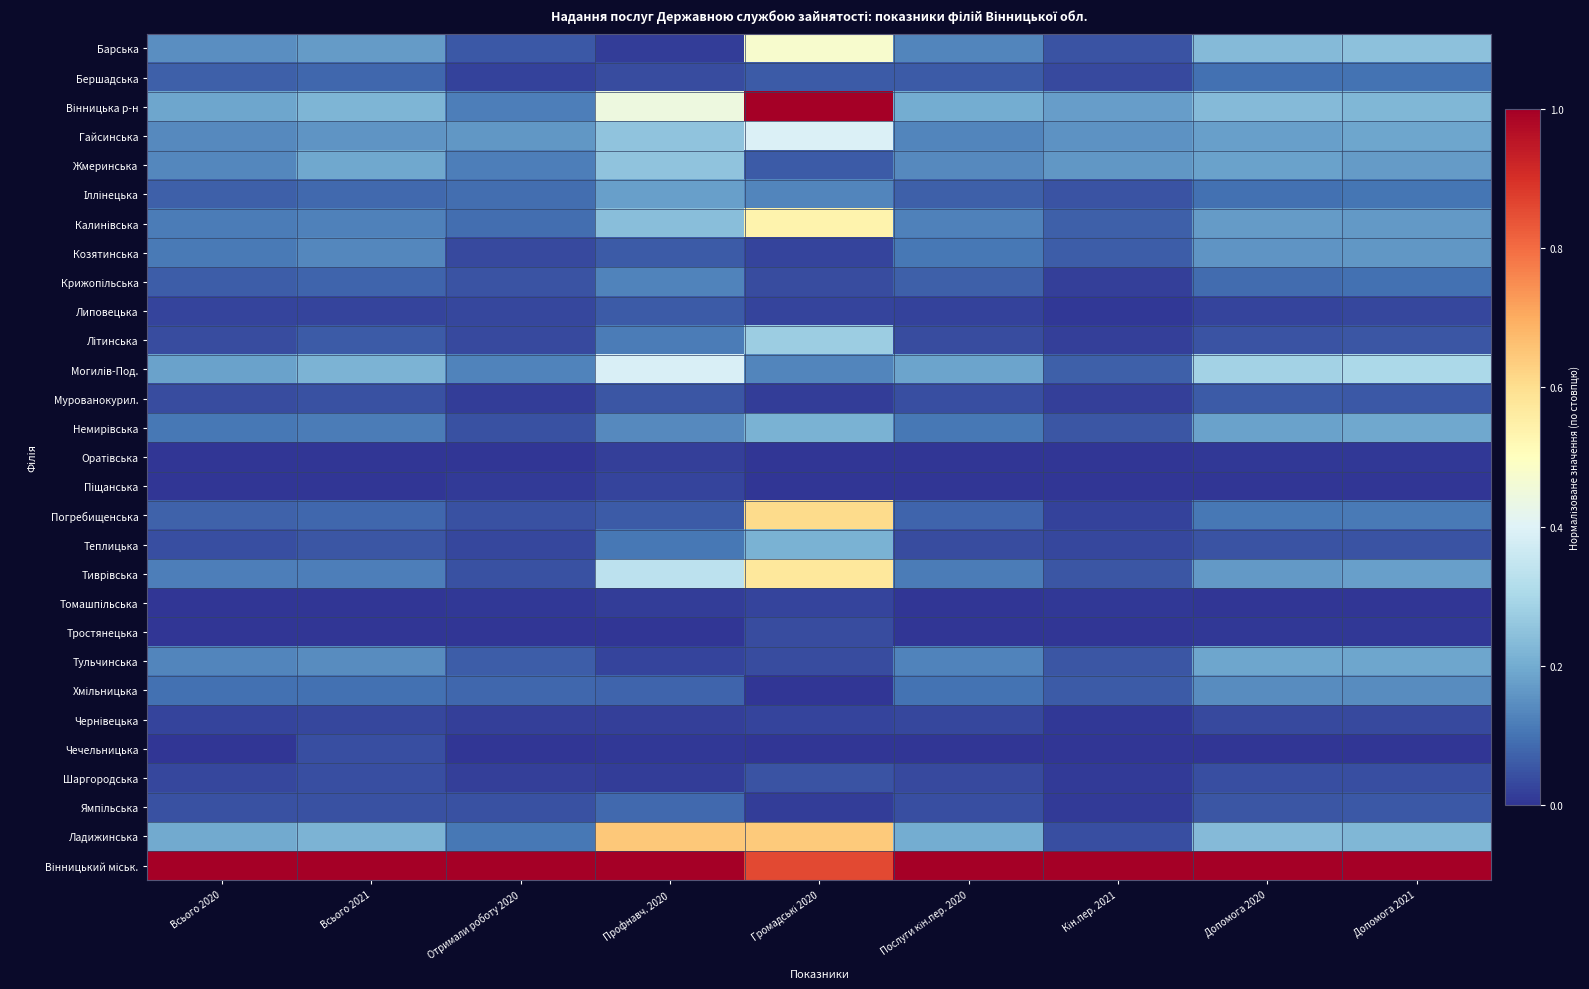

Which category has the lowest value across all series?

Громадські 2020